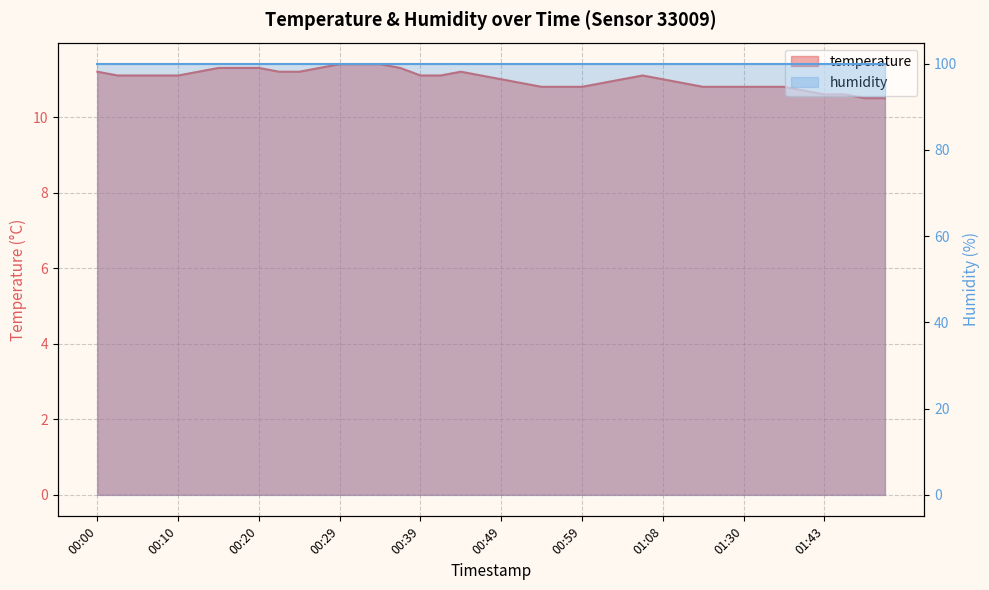

What is the change in value from 00:17 to 00:29?

+0.1